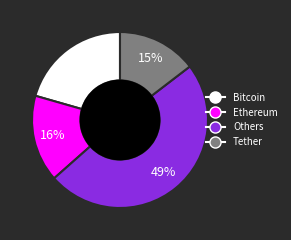

Approximately how many times larger is the value at Bitcoin compared to Others?

0.4